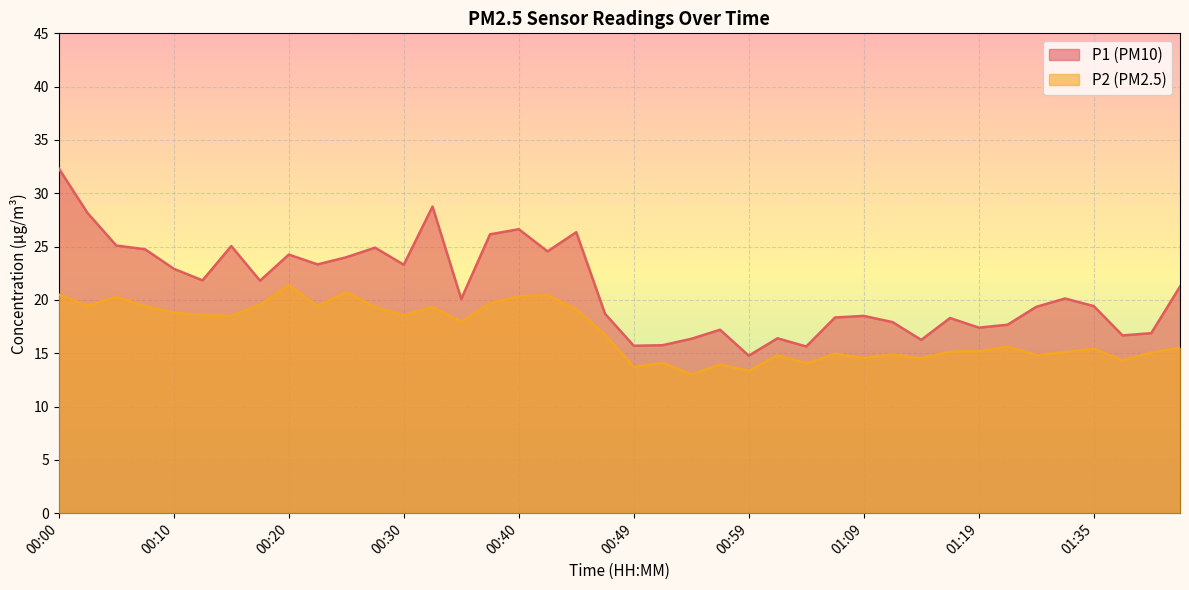

The value of P1 at 01:42 is 31.5. True or false?

False